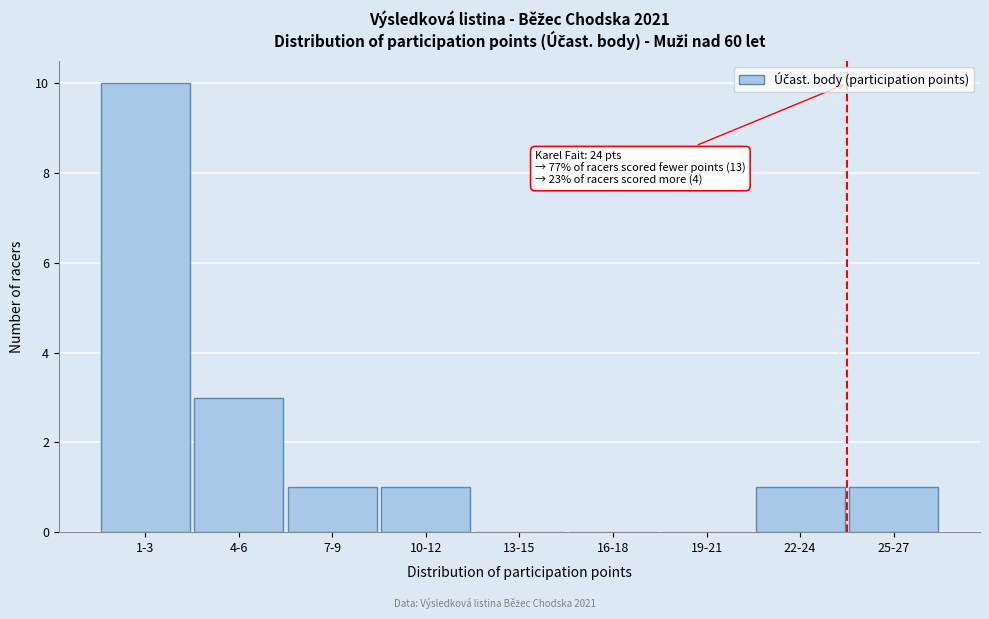

Reading right to left, list all the values displayed in this chart.

25-27=1	22-24=1	19-21=0	16-18=0	13-15=0	10-12=1	7-9=1	4-6=3	1-3=10